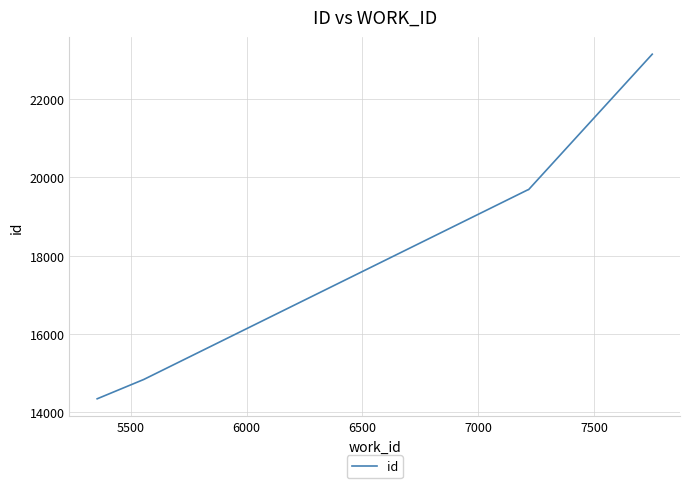

What is the difference between the second highest and minimum values?

5339